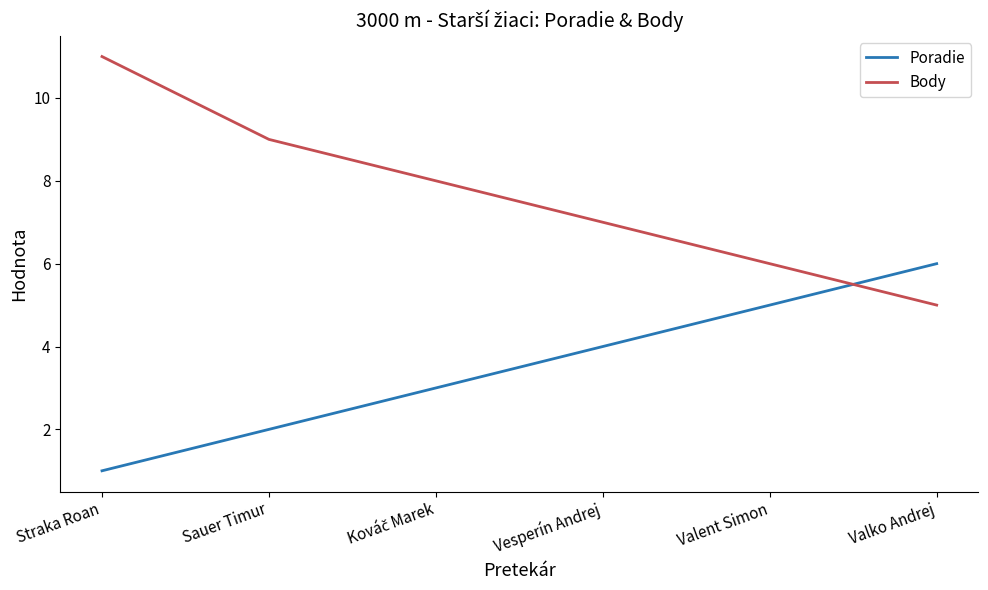

Which series has the largest range (max minus min)?

Body